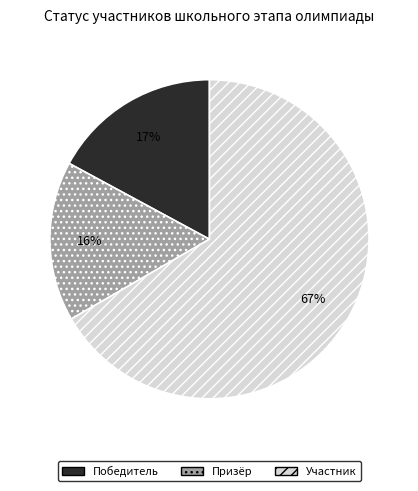

Approximately how many times larger is the value at Победитель compared to Участник?

0.3